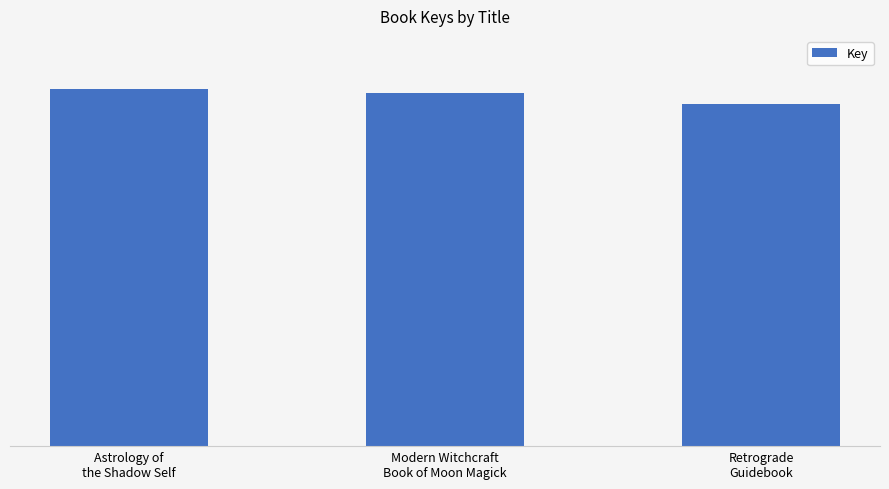

The chart shows a value of 358682844 at Retrograde
Guidebook. True or false?

False